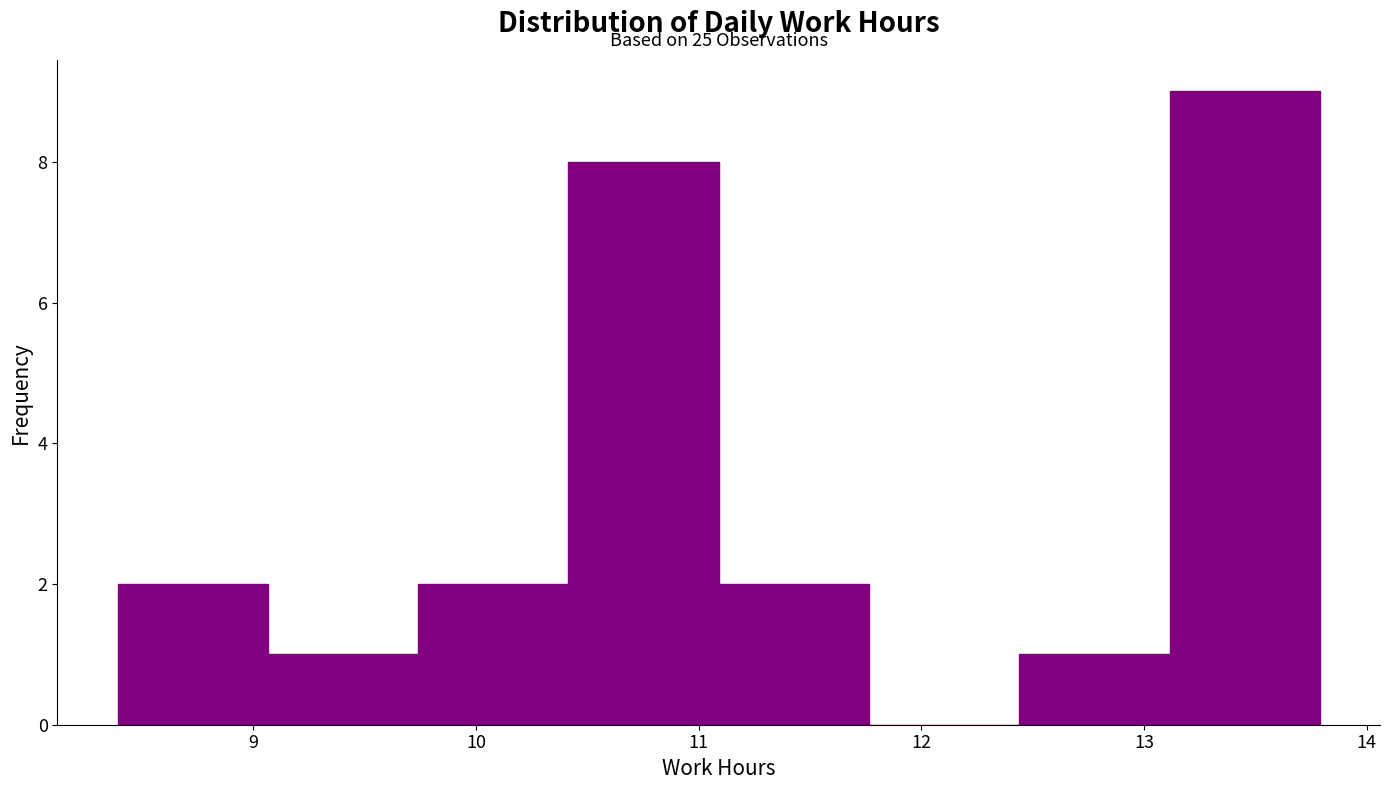

Over which range of the x-axis is the bar tallest?

13.1 to 13.8